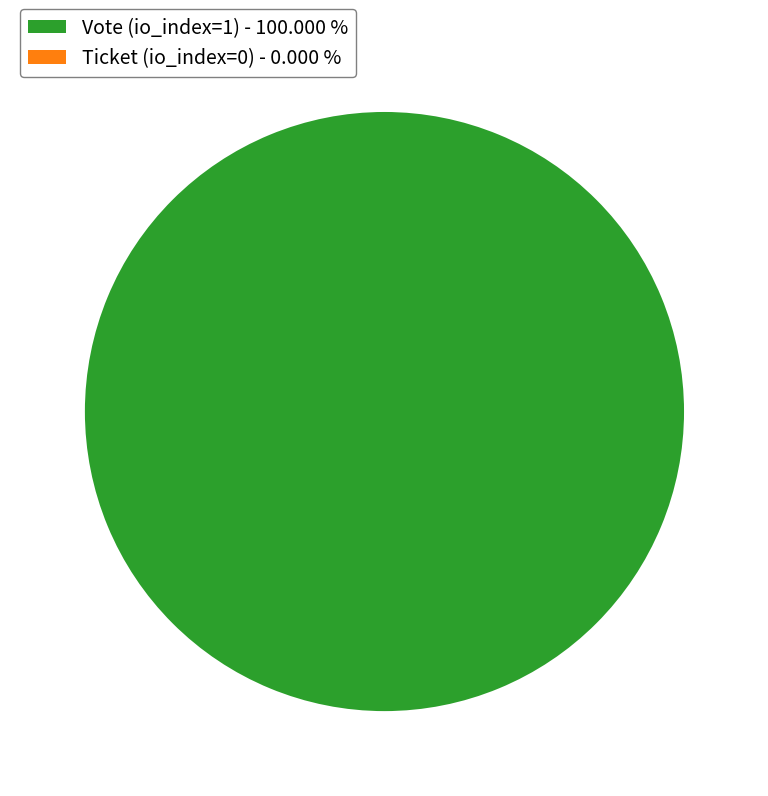

Is there any slice that represents more than half of the pie?

Yes